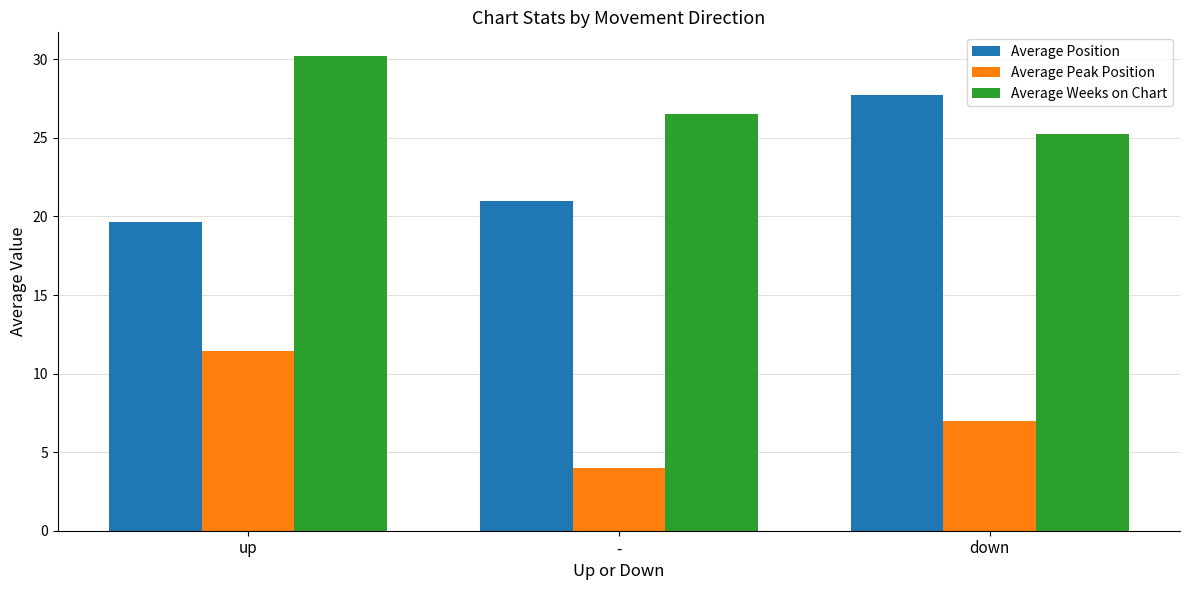

Is it true that Average Weeks on Chart equals 11.6 at -?

False